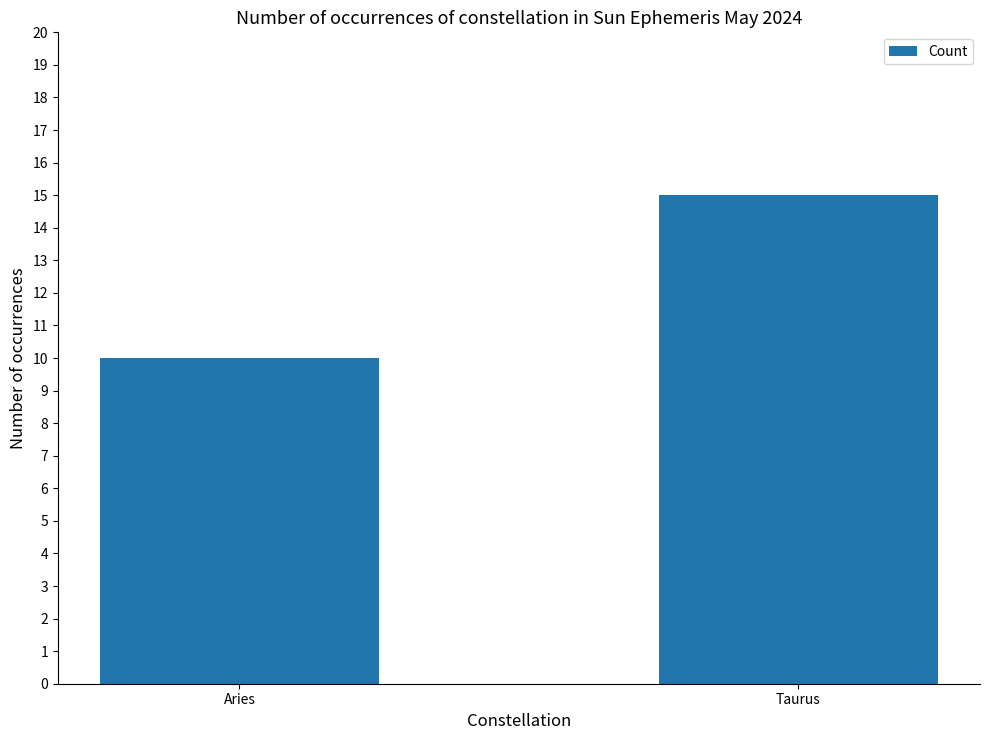

Rank the categories by value from lowest to highest.

Aries, Taurus